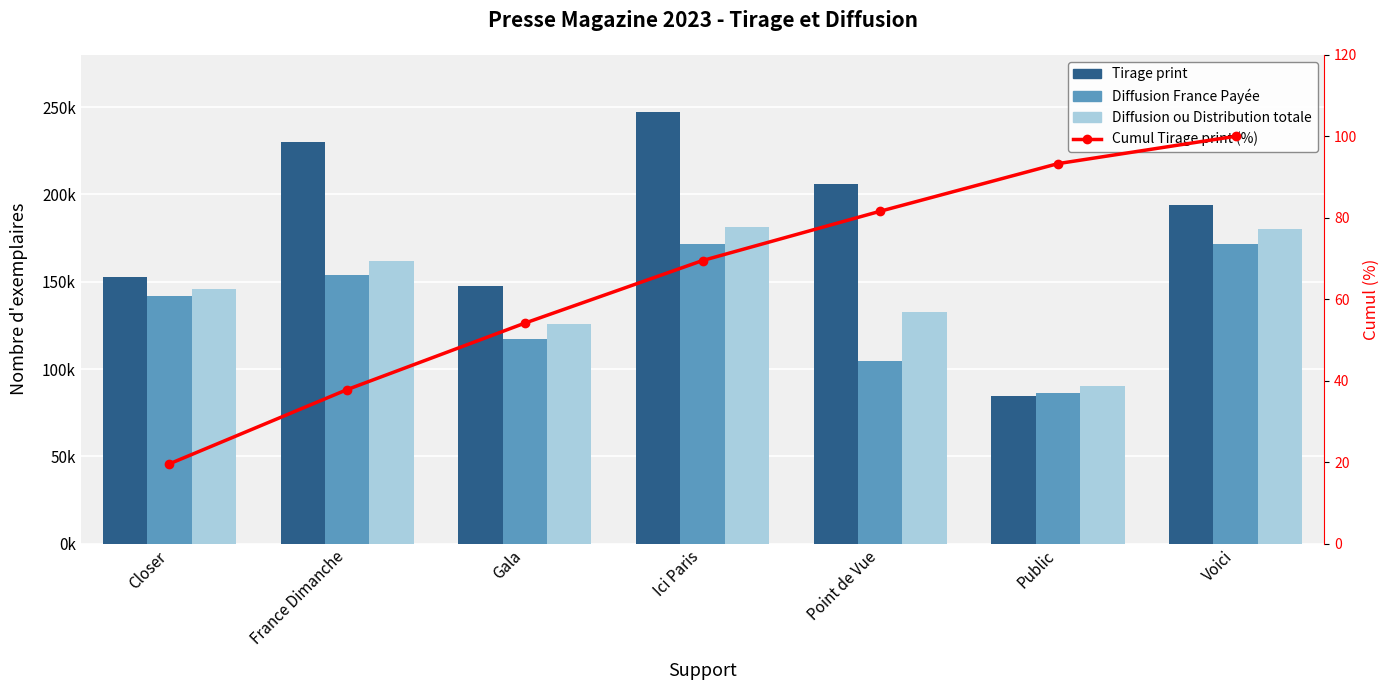

How many values in the Cumul Tirage print (%) series exceed 69?

4